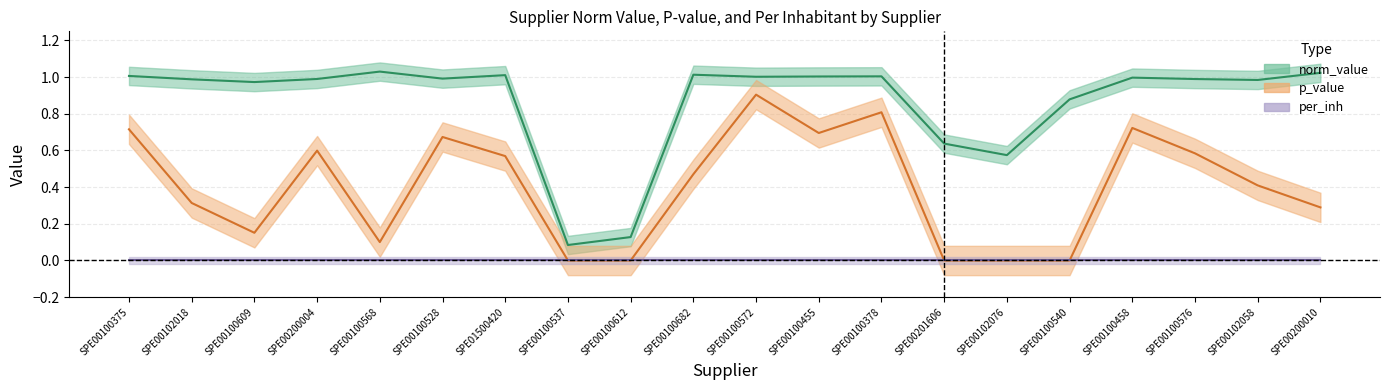

How many values in the p_value series exceed 0?

16